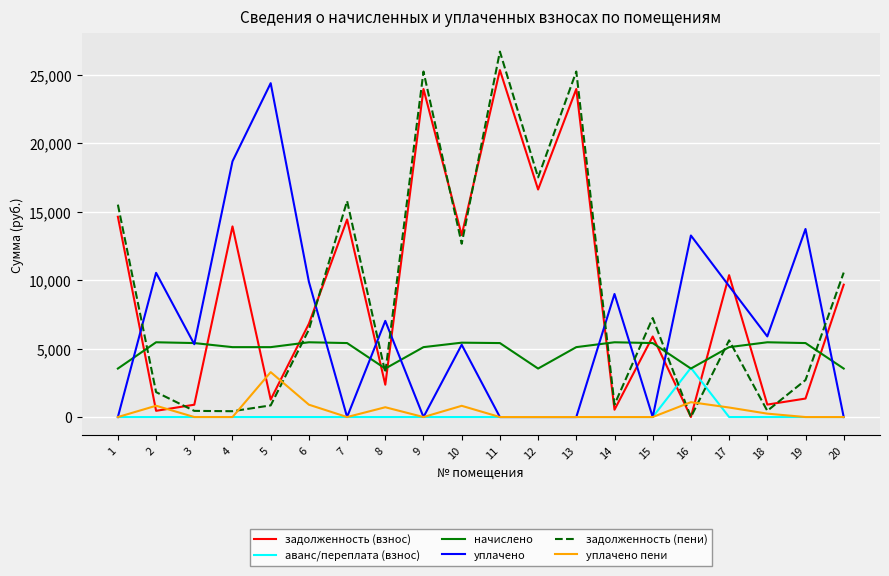

List the series in order of their peak value, lowest first.

уплачено пени, аванс/переплата (взнос), начислено, уплачено, задолженность (взнос), задолженность (пени)